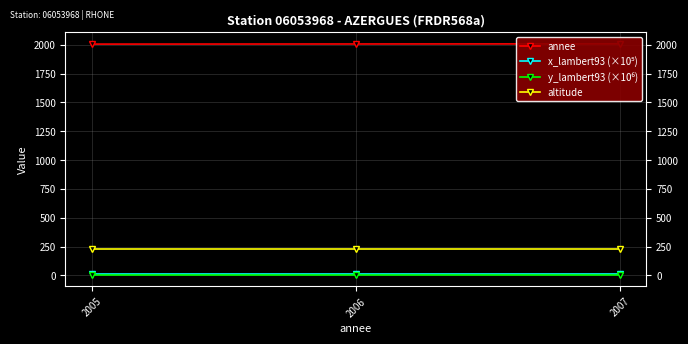

Which has a higher value, 2007 or 2006?

2007